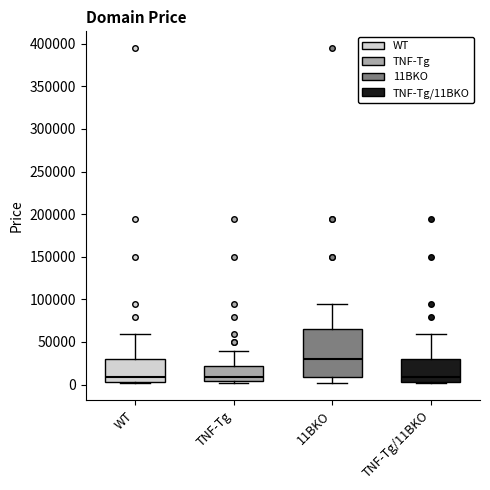

Which box is the tallest, from its lower edge to its upper edge?

11BKO